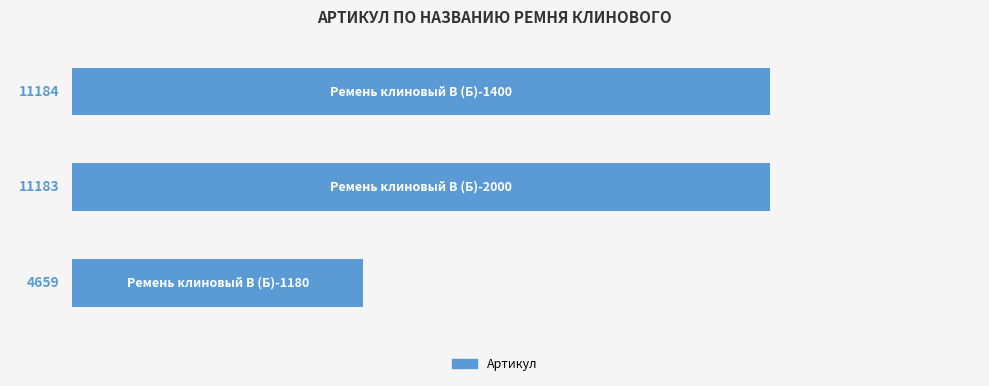

What is the greatest value displayed?

11184